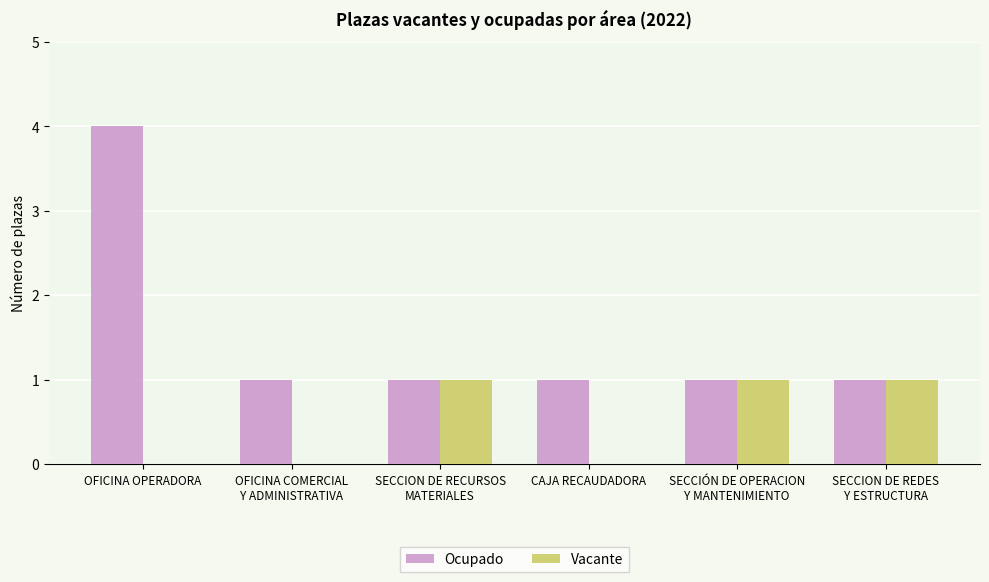

Read the Ocupado value at OFICINA OPERADORA.

4